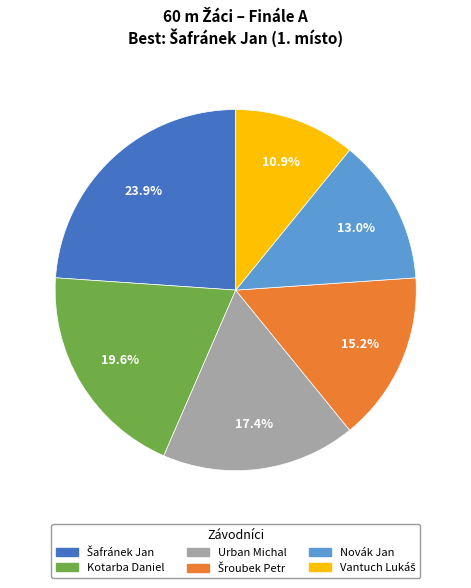

Is there any slice that represents more than half of the pie?

No